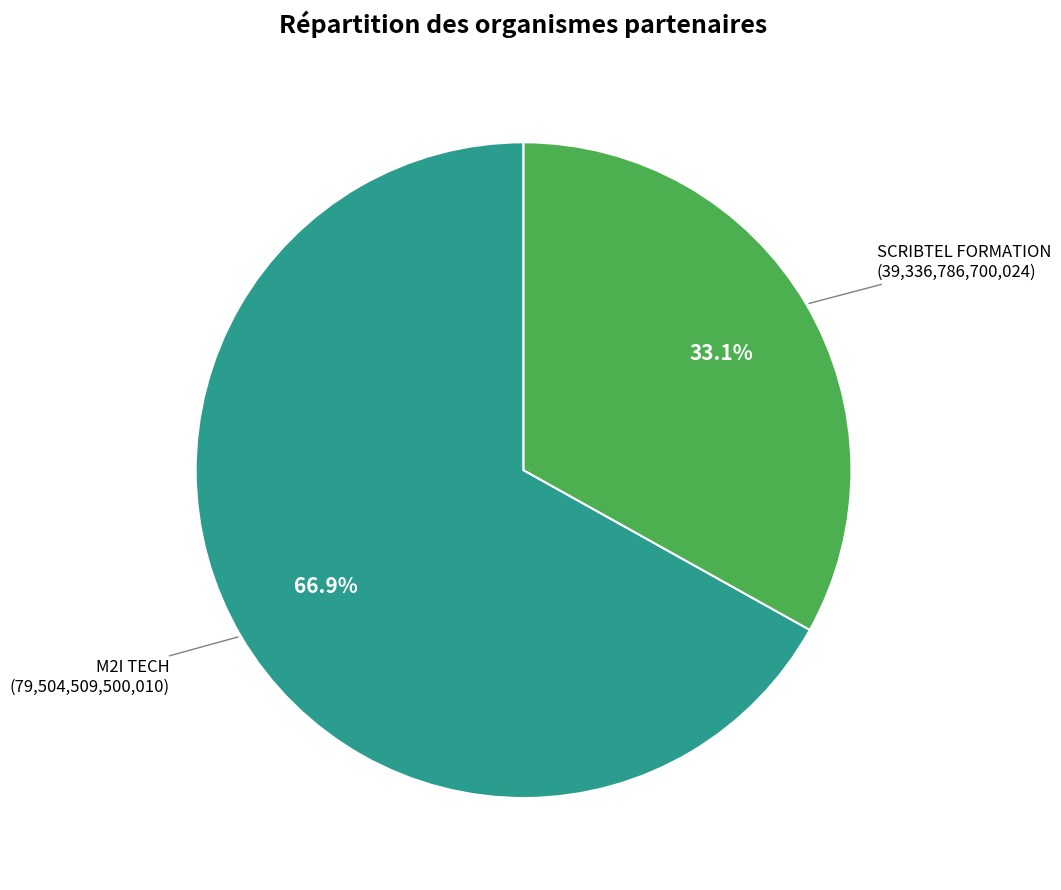

Count the number of slices in the pie.

2